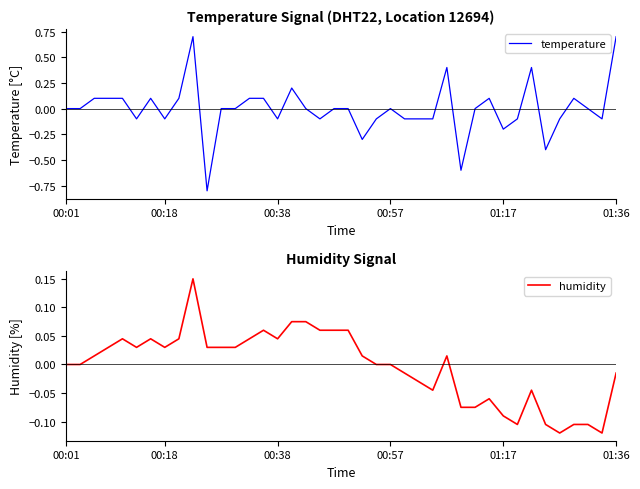

The humidity series shows -0.0 at 37. True or false?

False